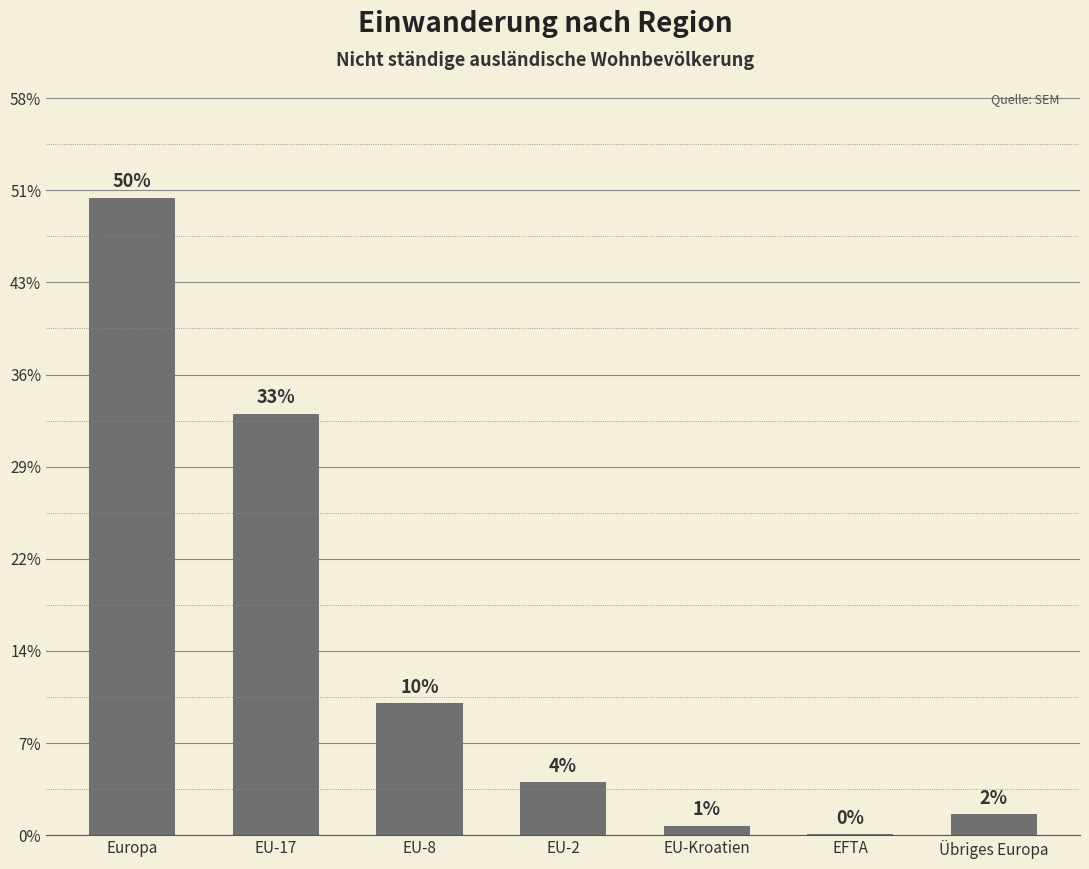

Are the bars grouped side by side (vs. stacked)?

No